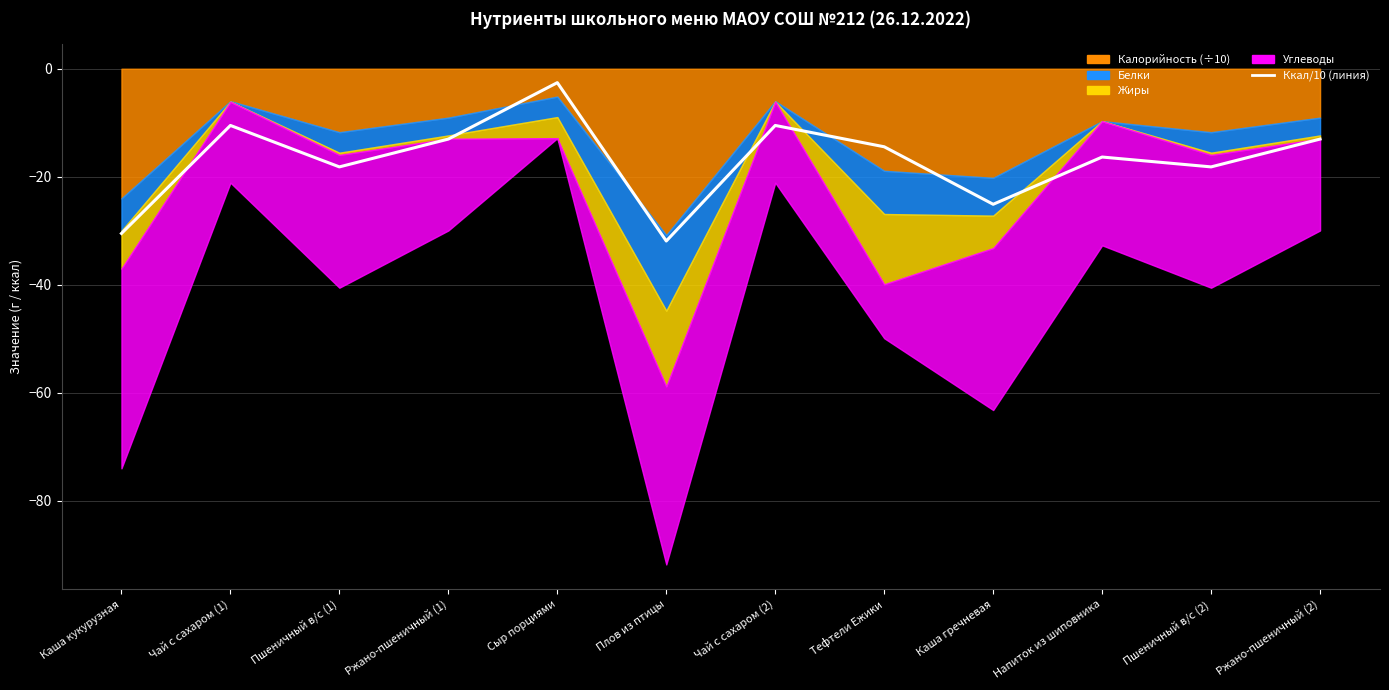

What is the label of the 10th point from the left?

Напиток из шиповника